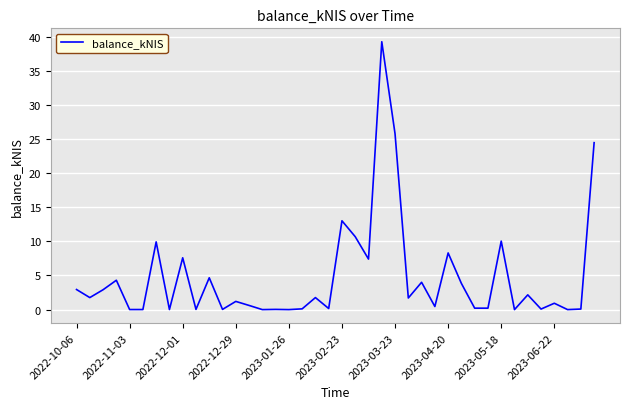

What is the difference between the maximum and minimum values?

39.2